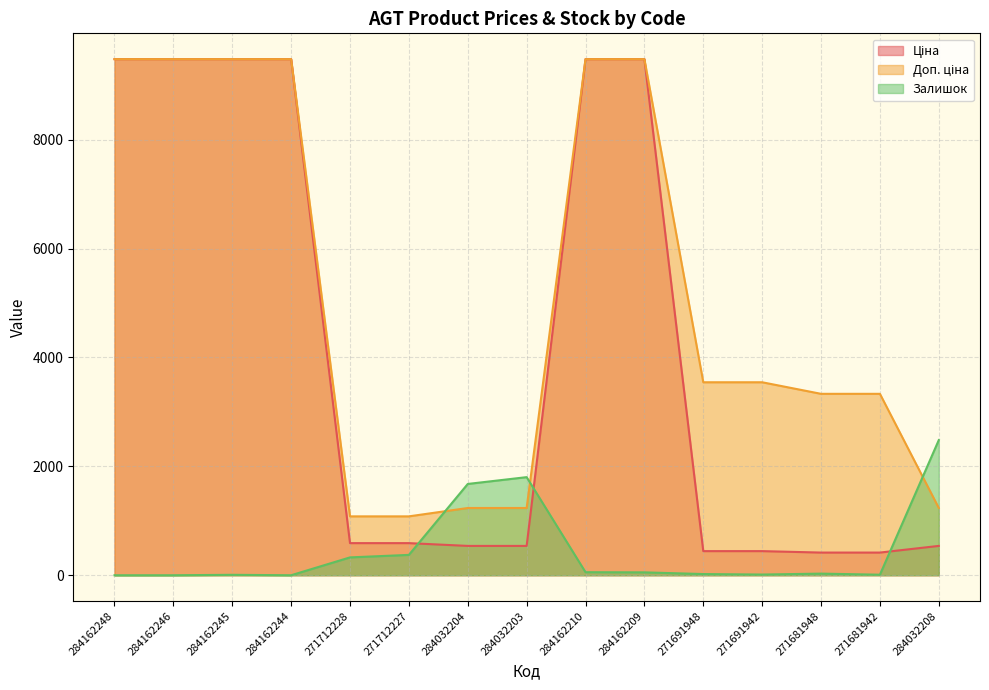

Where is the first local minimum for Залишок?

284162244